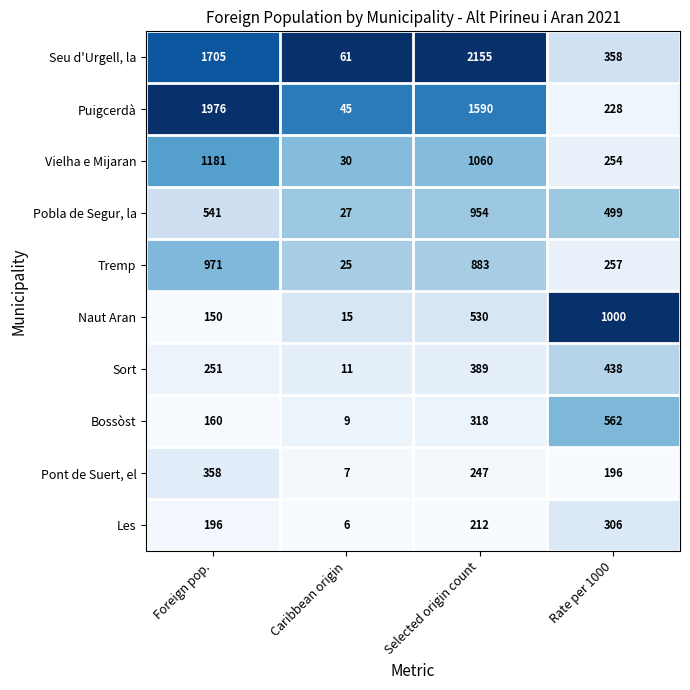

At which category does the chart reach its peak across all series?

Selected origin count